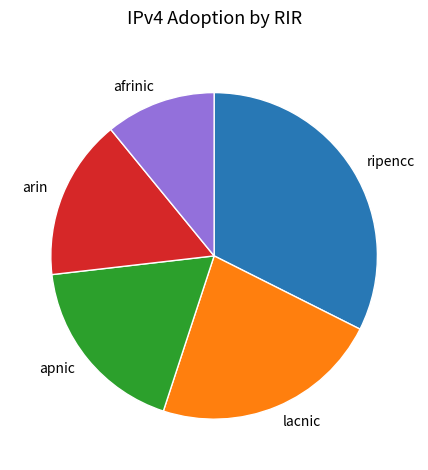

Which category has the smallest portion of the pie?

afrinic